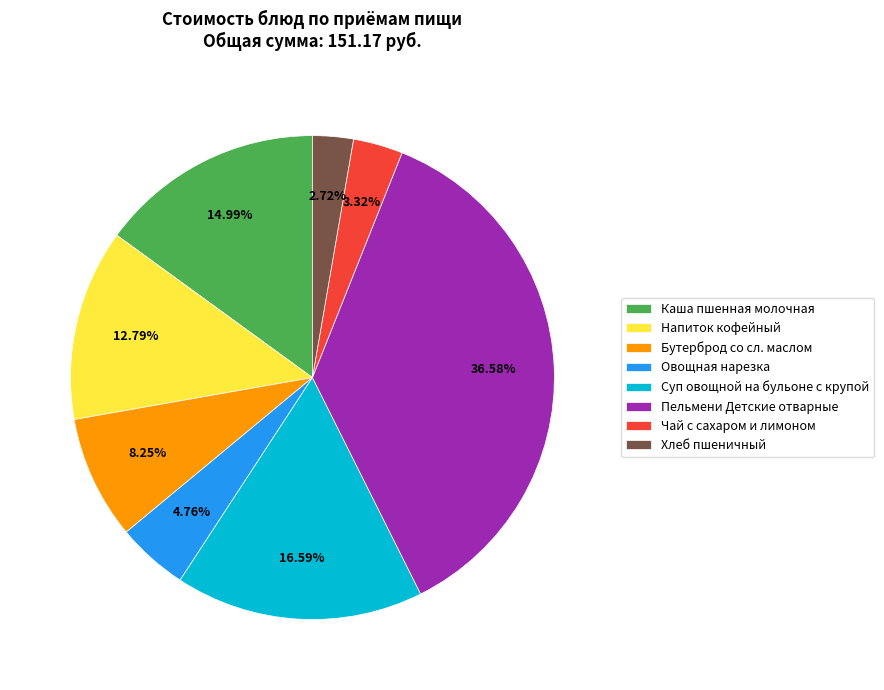

To the nearest percent, what is the combined percentage of Суп овощной на бульоне с крупой and Каша пшенная молочная?

32%